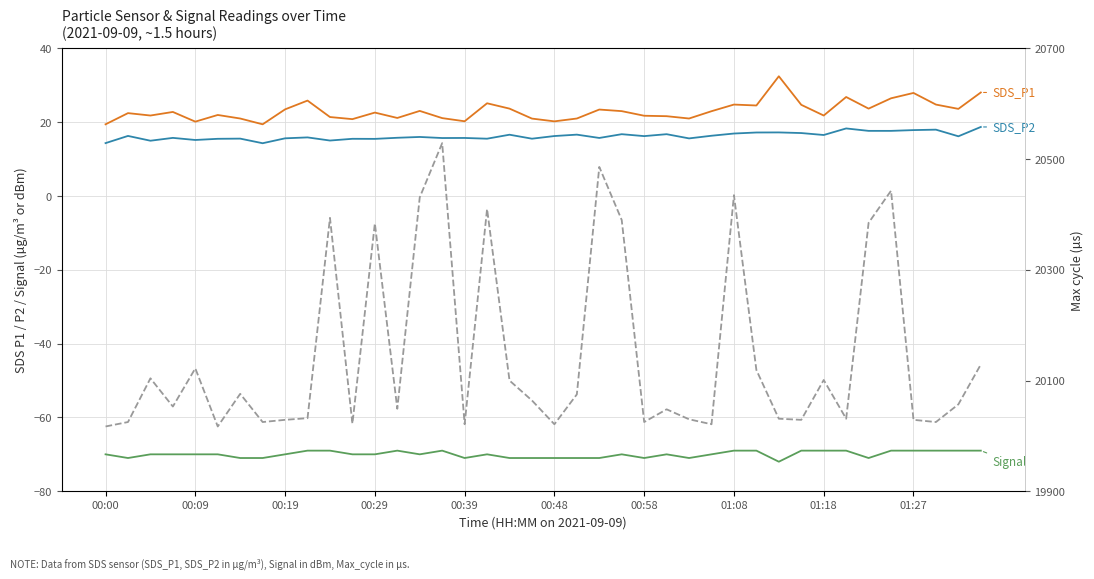

True or false: Signal has a value of -122.0 at 25.

False